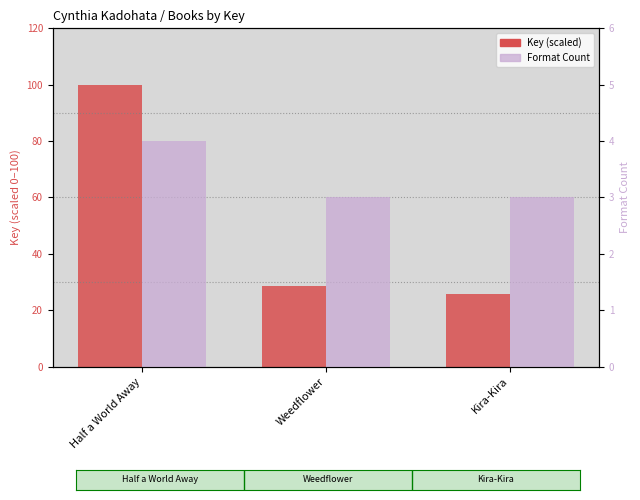

True or false: Format Count has a value of 1.5 at Weedflower.

False